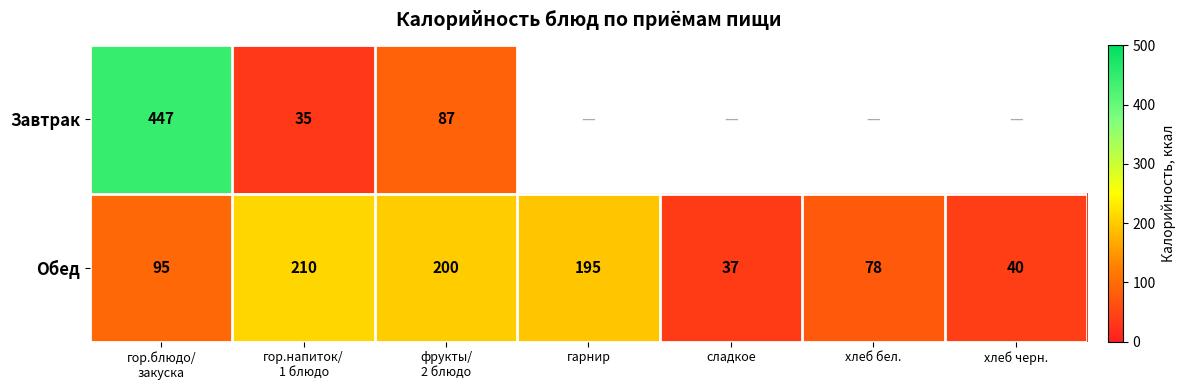

Which category has the lowest value across all series?

гор.напиток/
1 блюдо